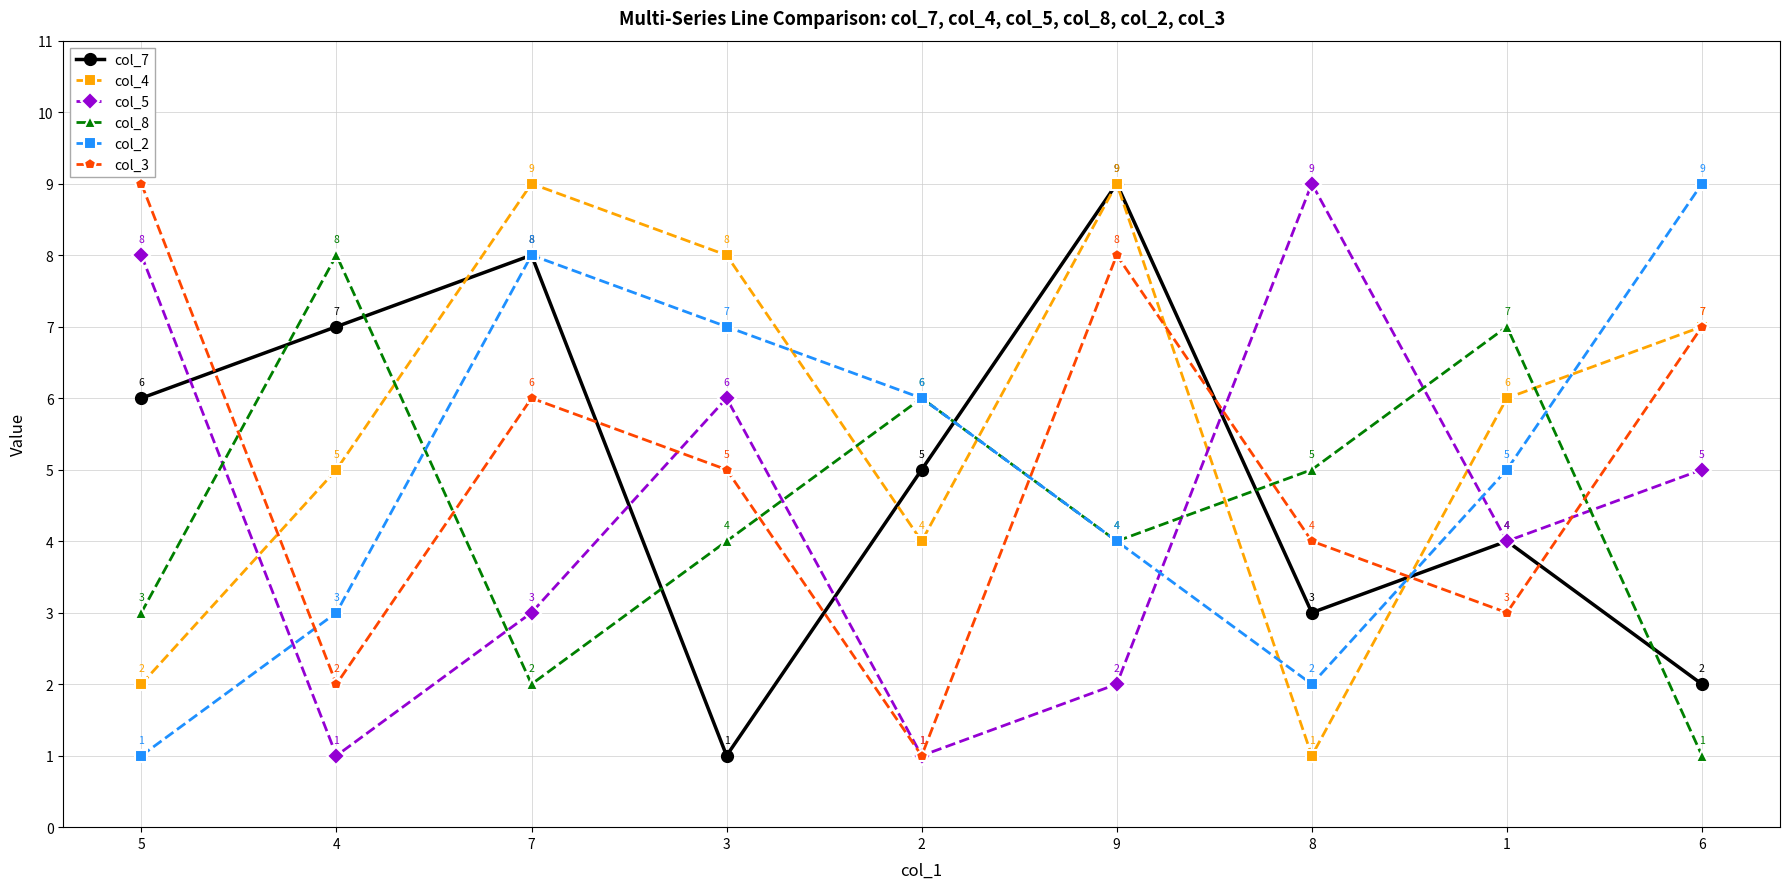

Which series changed the most between 3 and 9?

col_7